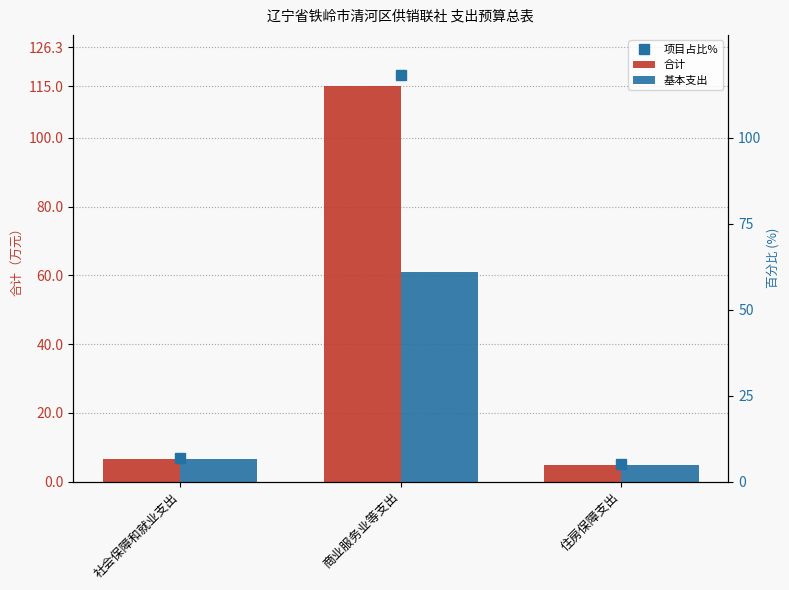

Where is 合计 nearest to the value 59?

社会保障和就业支出